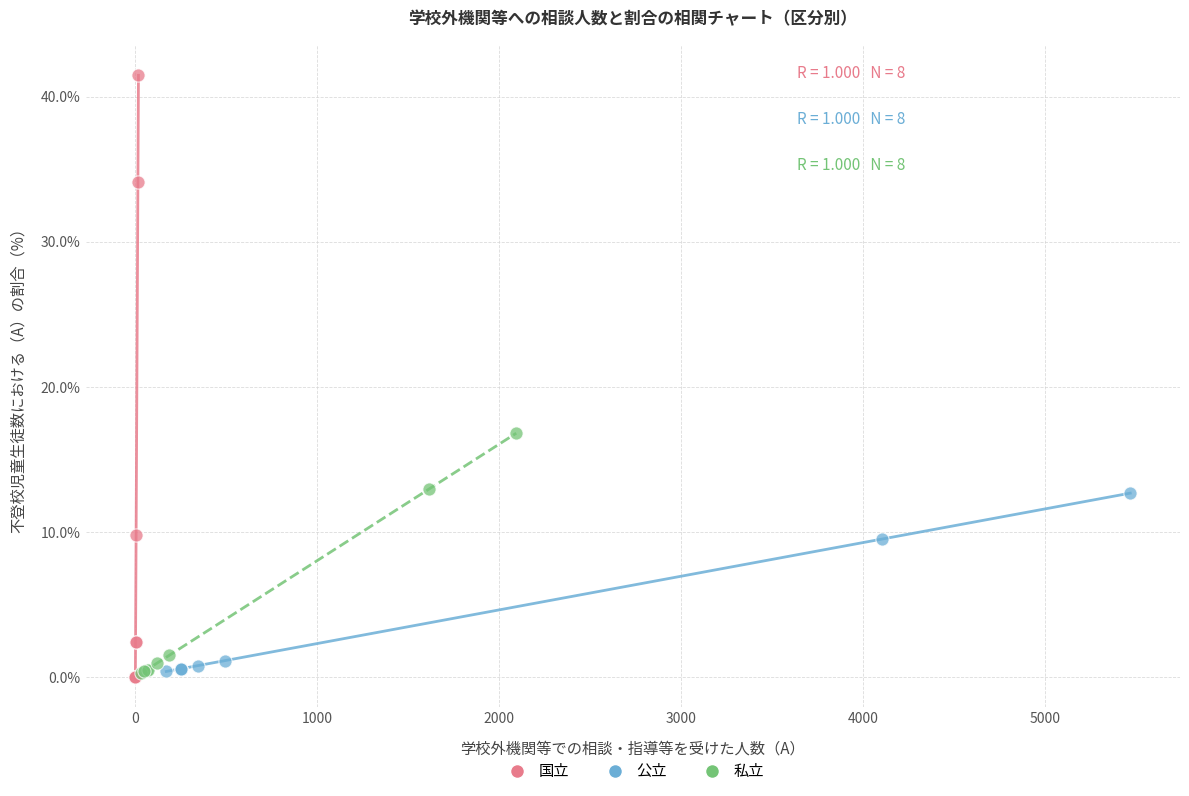

What are all the series names shown in the legend?

国立, 公立, 私立